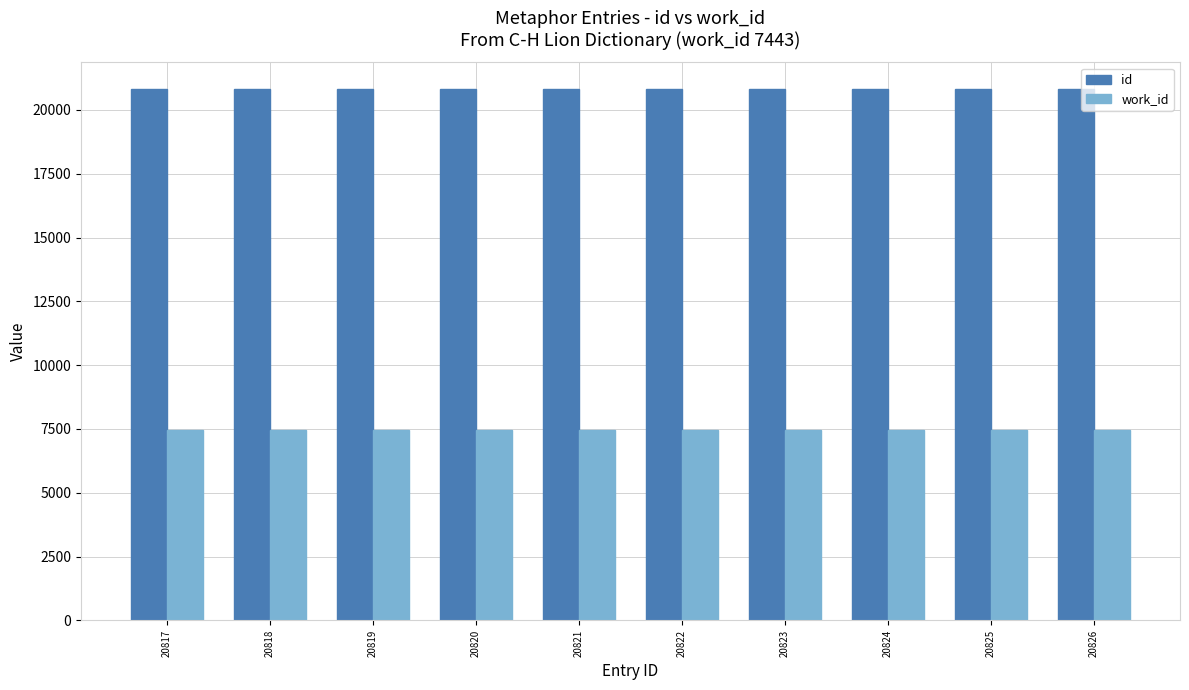

What is the sum of the work_id values at 20817 and 20819?

14886